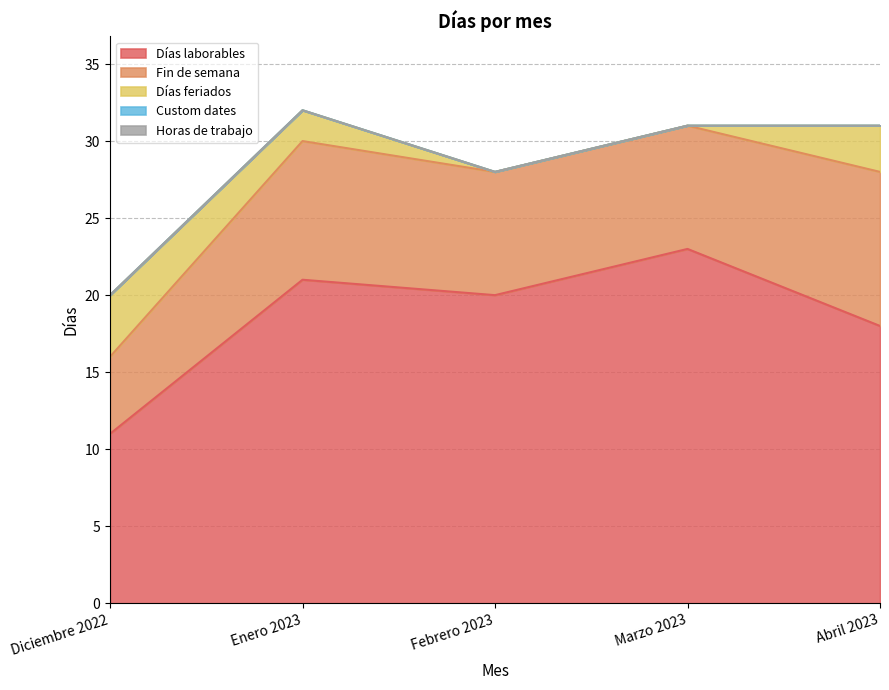

Which series has the largest total across all categories?

Días laborables